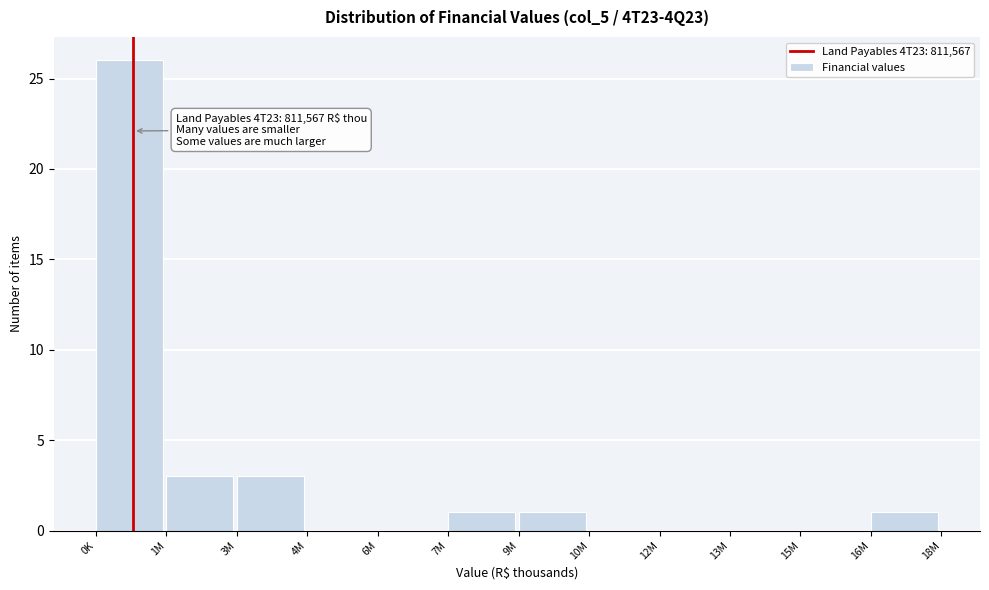

Reading left to right, list all the values displayed in this chart.

0K=26	1M=3	3M=3	4M=0	6M=0	7M=1	9M=1	10M=0	12M=0	13M=0	15M=0	16M=1